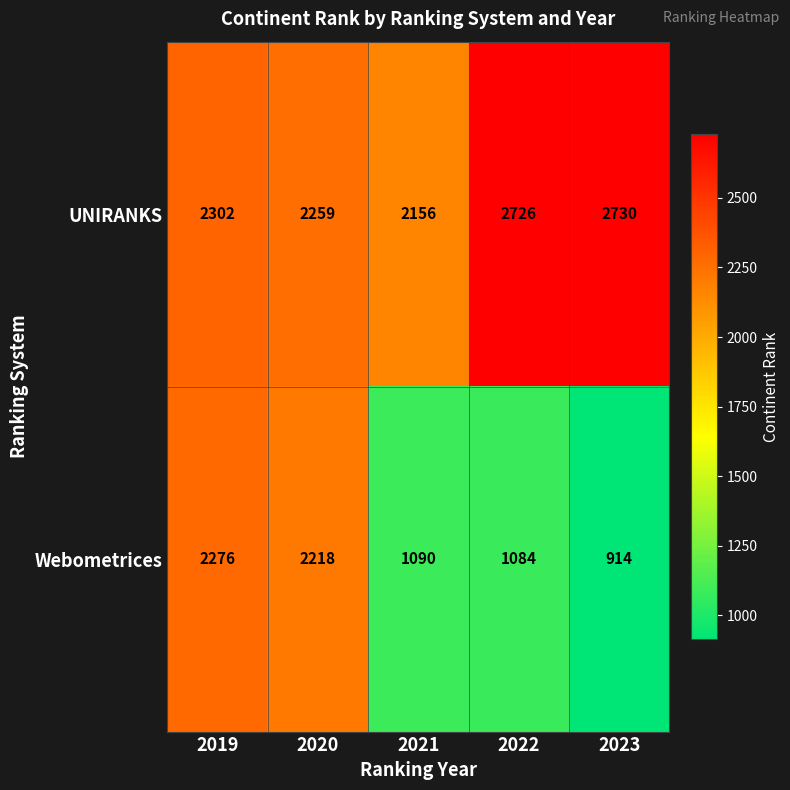

List the series in order of their overall mean, lowest first.

Webometrices, UNIRANKS